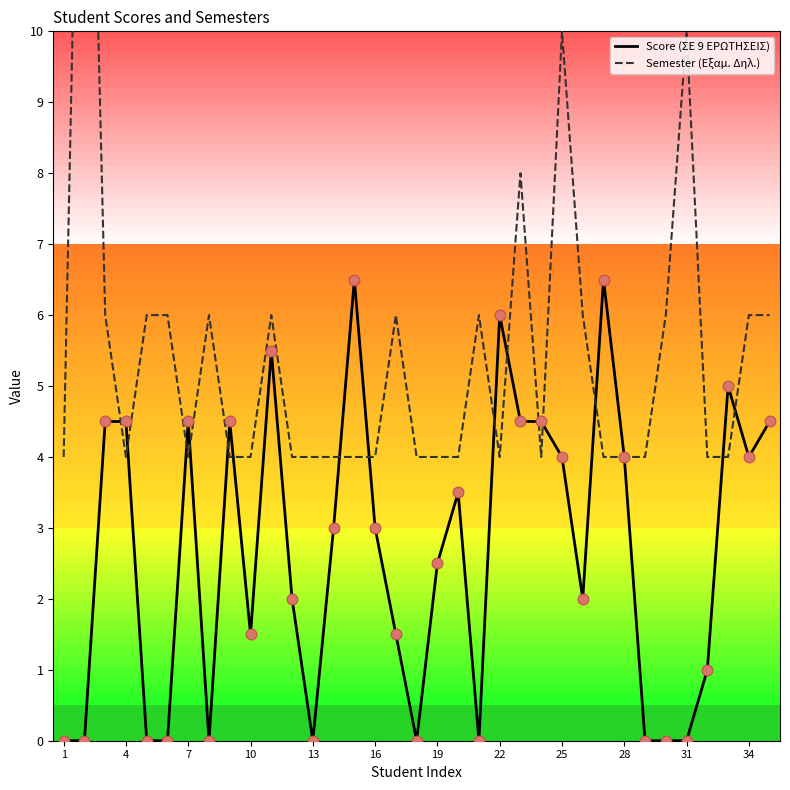

At how many categories does at least one series exceed 9?

3